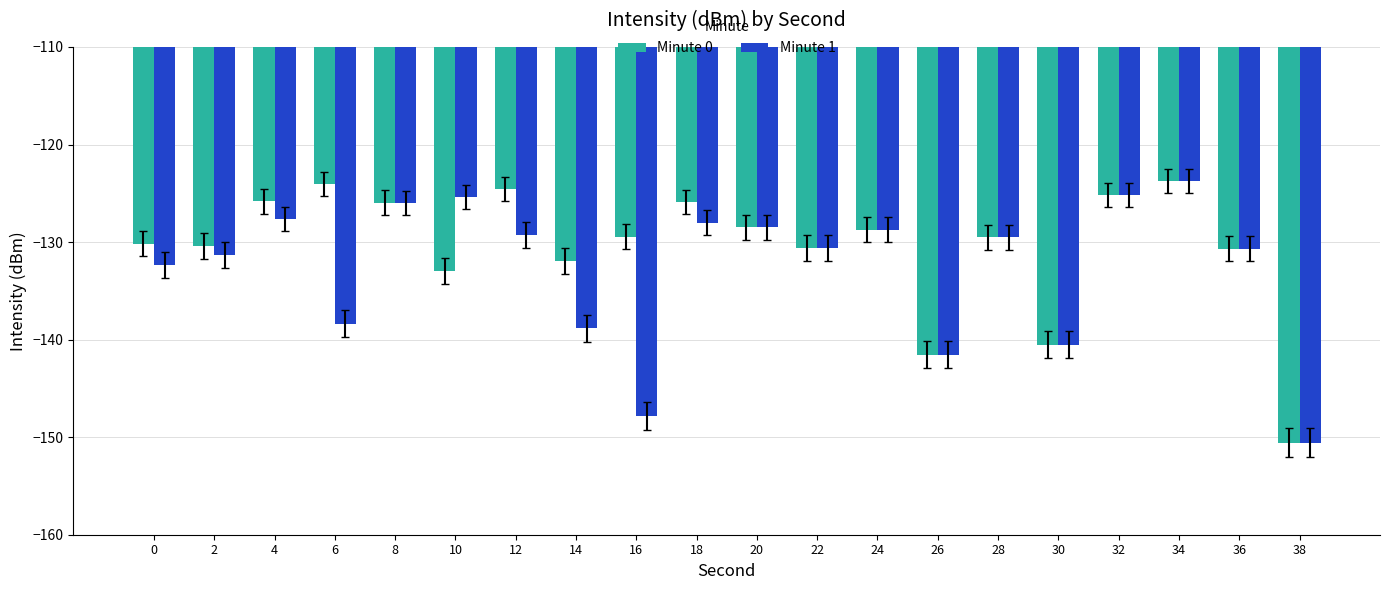

What is the sum of all Minute 0 values?

-2610.8